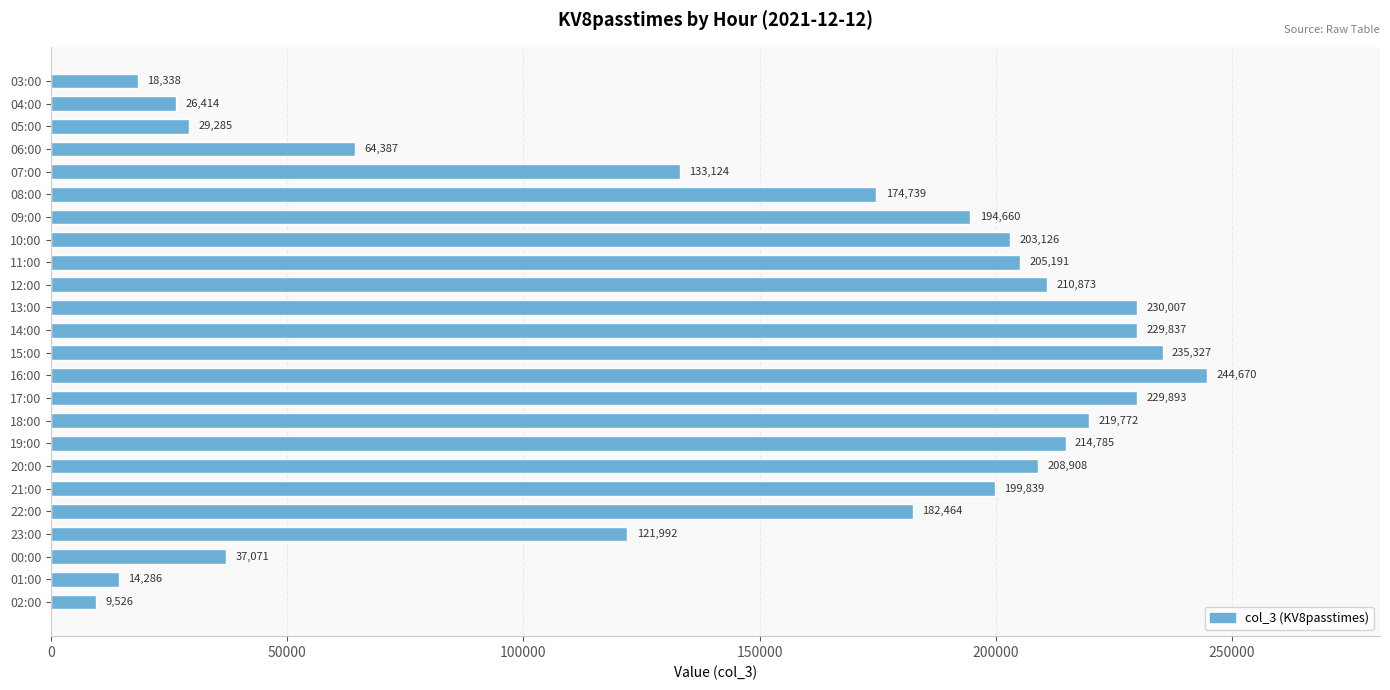

What is the maximum value shown in the chart?

244670